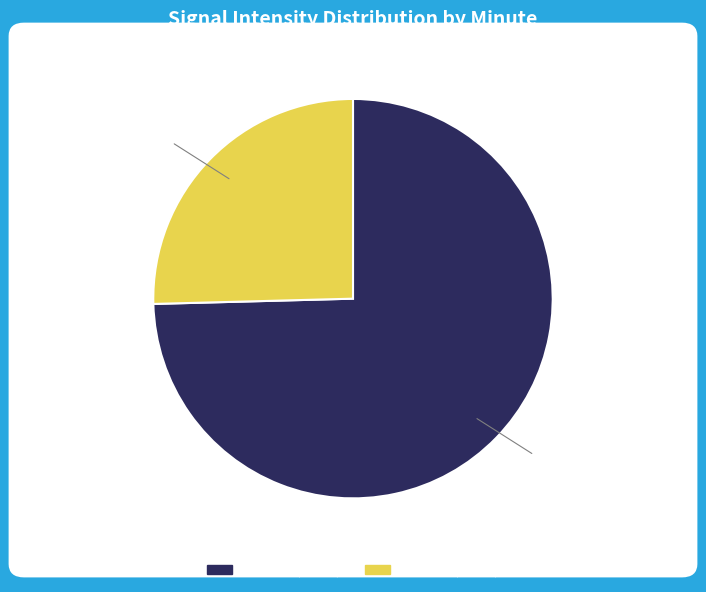

Which category has the smallest portion of the pie?

minute 1